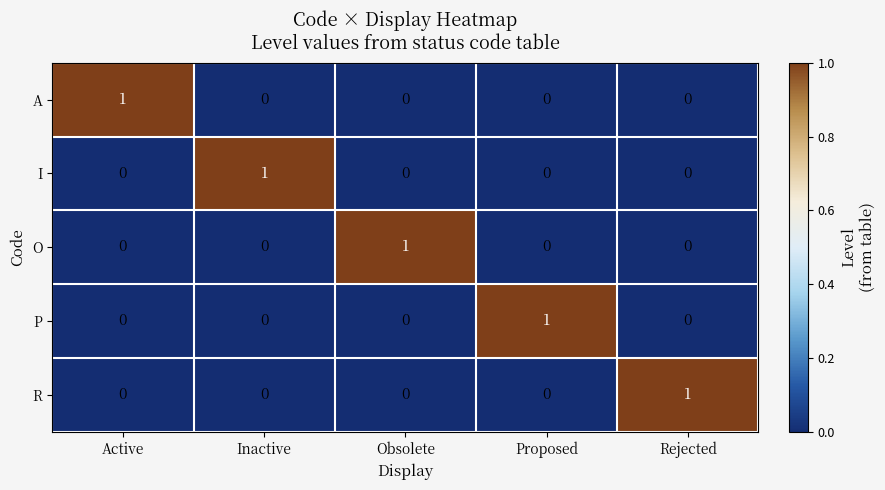

Is it true that R equals 2 at Rejected?

False